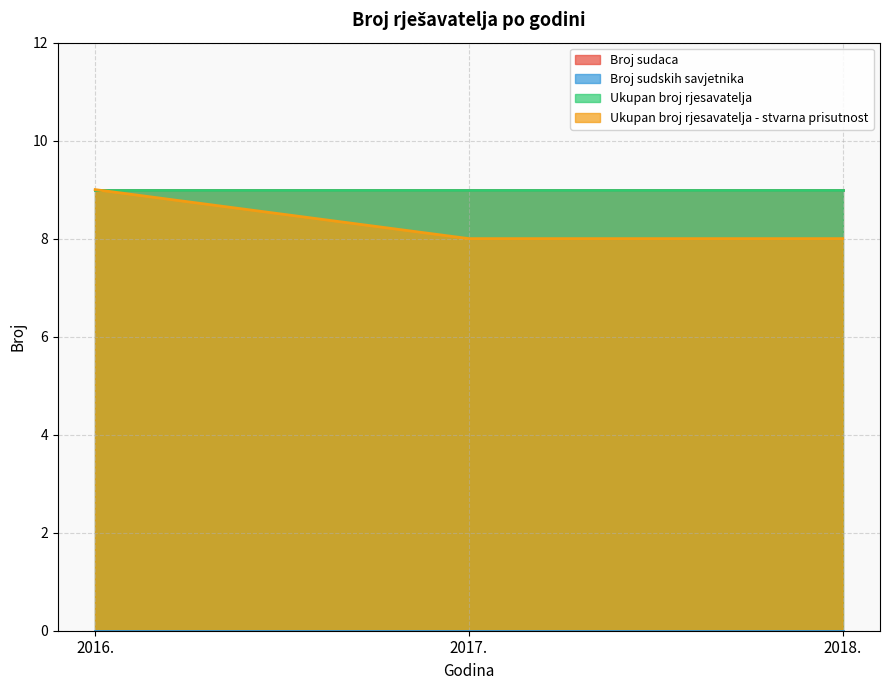

The value of Ukupan broj rjesavatelja - stvarna prisutnost at 2016. is 6. True or false?

False